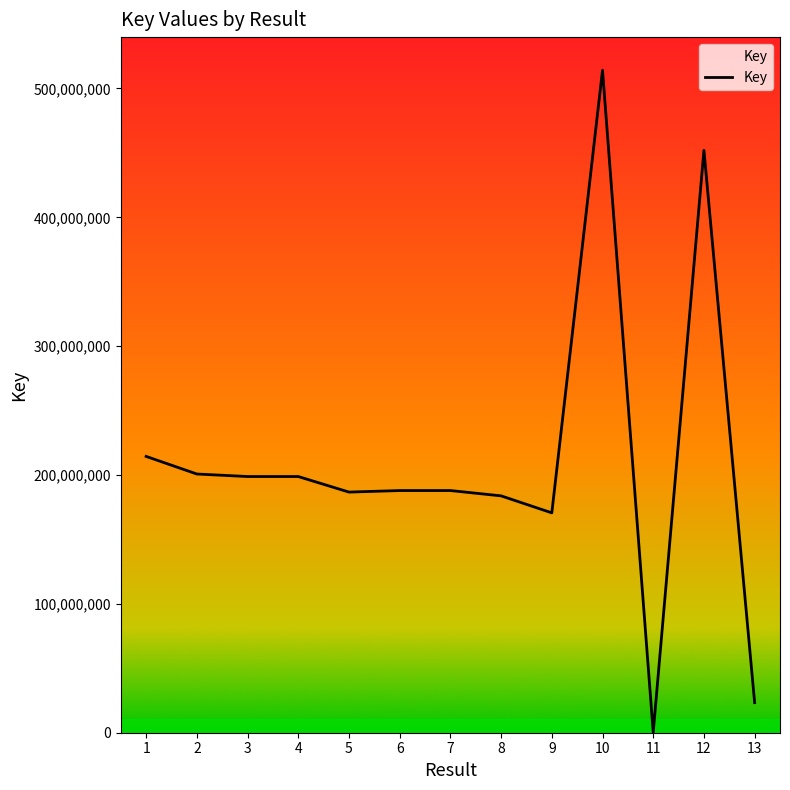

Does the chart display data point markers on the line(s)?

No